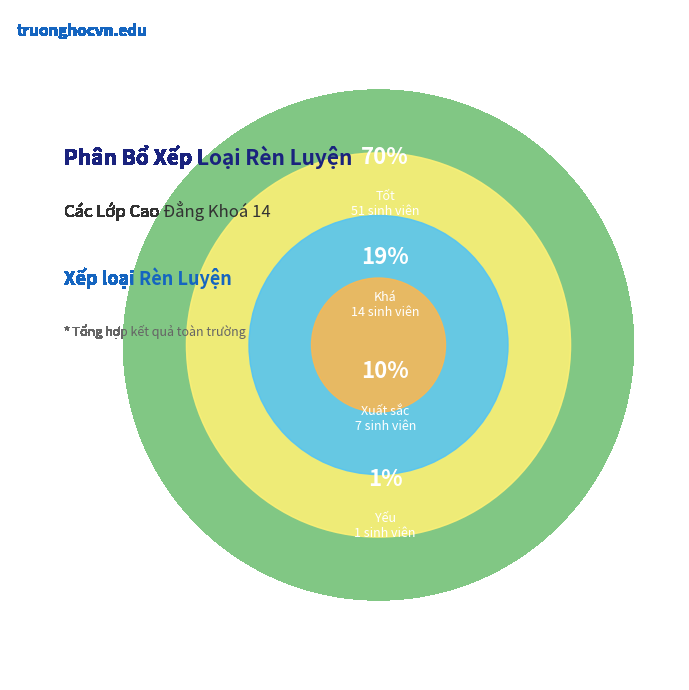

To the nearest percent, what is the combined percentage of Xuất sắc and Tốt?

79%